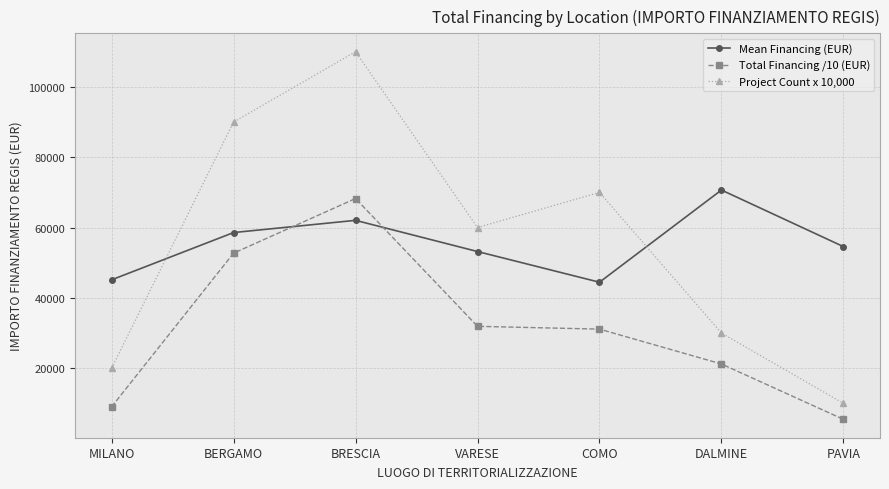

True or false: Project Count x 10,000 and Total Financing /10 (EUR) cross at least once.

False